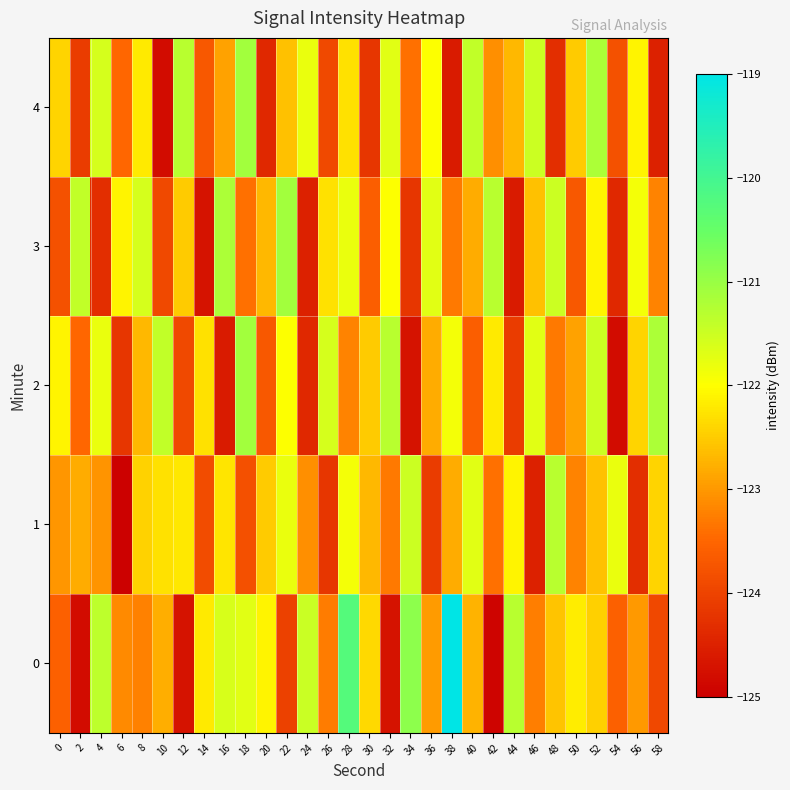

At 34, list the series in order from smallest to largest.

2, 3, 4, 1, 0